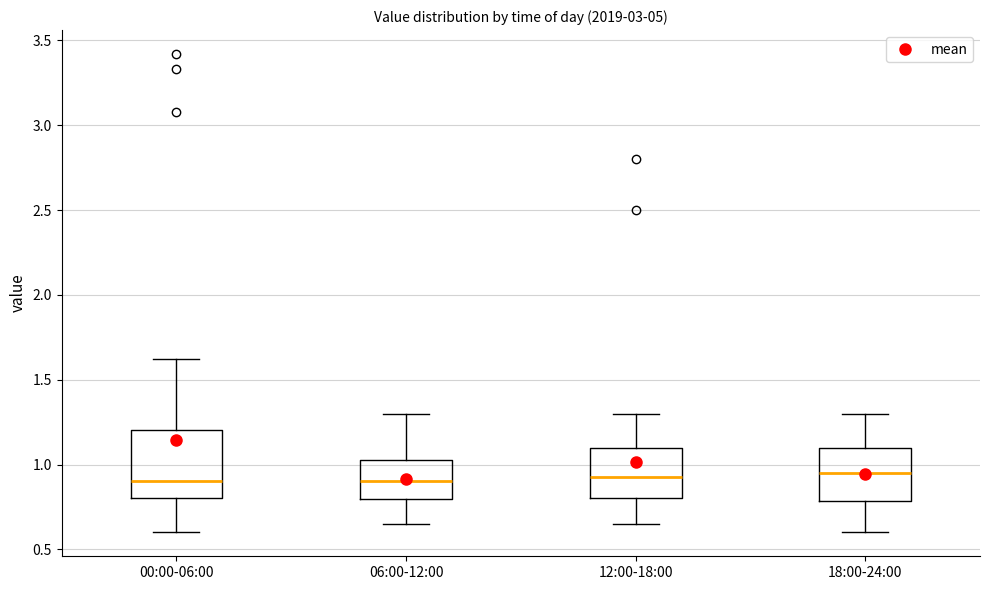

Where does the lower whisker of the box for 18:00-24:00 end on the y-axis? The values are not printed on the chart, so give them approximately, as read against the axis.

0.60